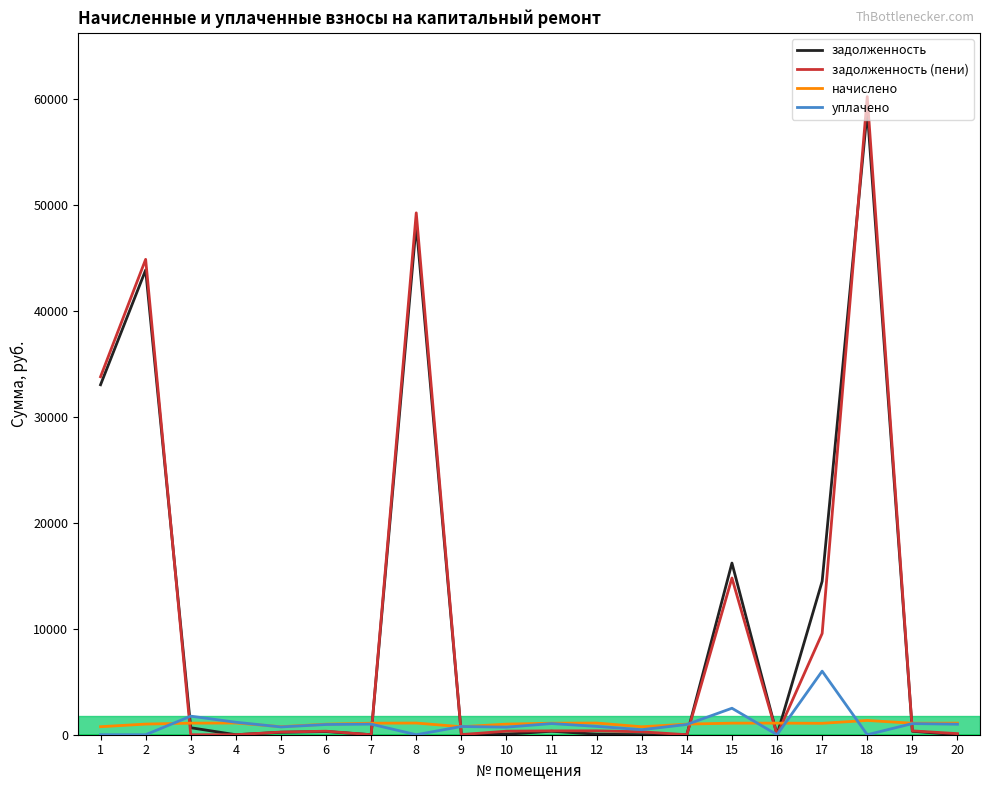

What is the greatest value displayed?

60217.2